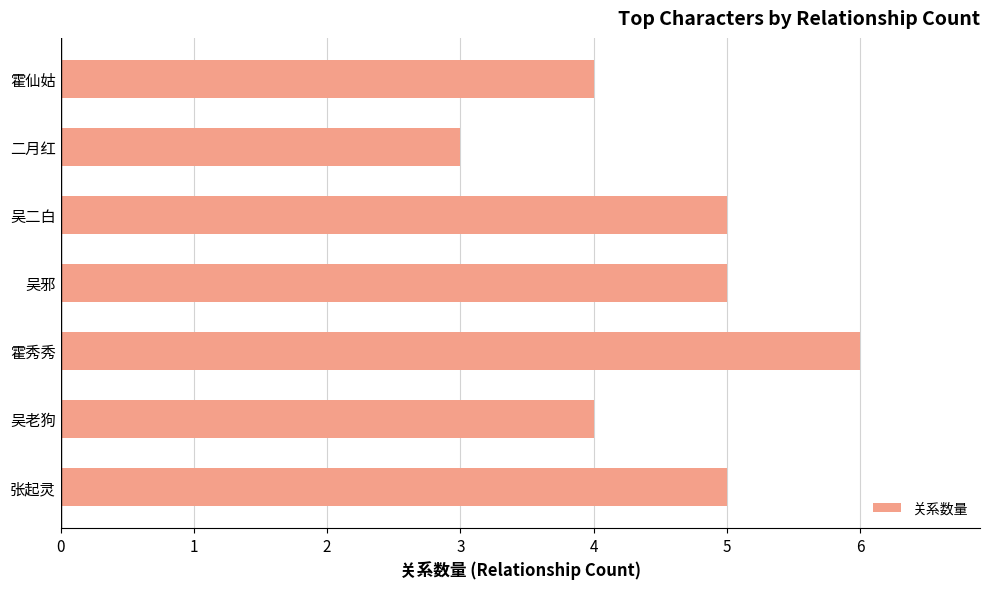

Reading bottom to top, list all the values displayed in this chart.

5	4	6	5	5	3	4